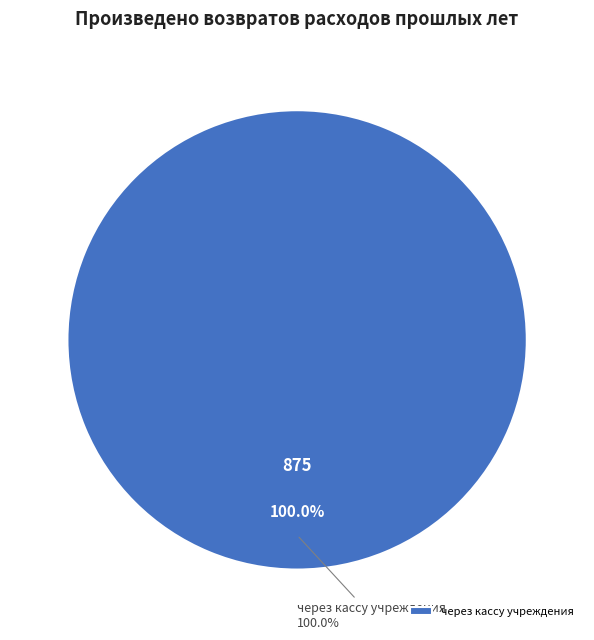

Which slice represents more than half of the pie?

через кассу учреждения